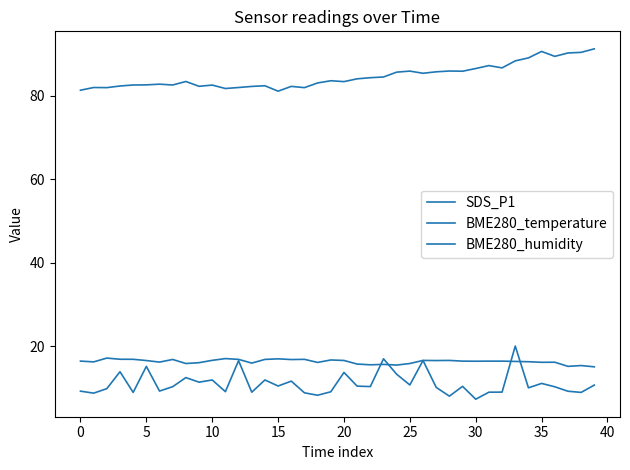

True or false: BME280_temperature and BME280_humidity cross at least once.

False